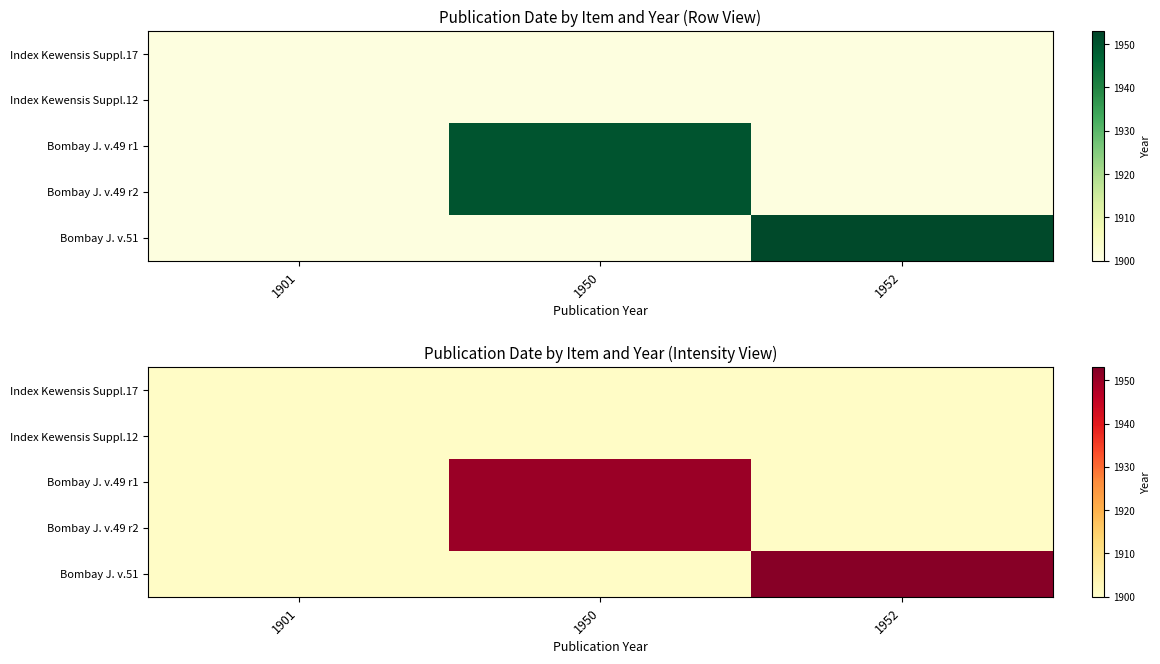

What is the maximum value shown in the chart?

1952